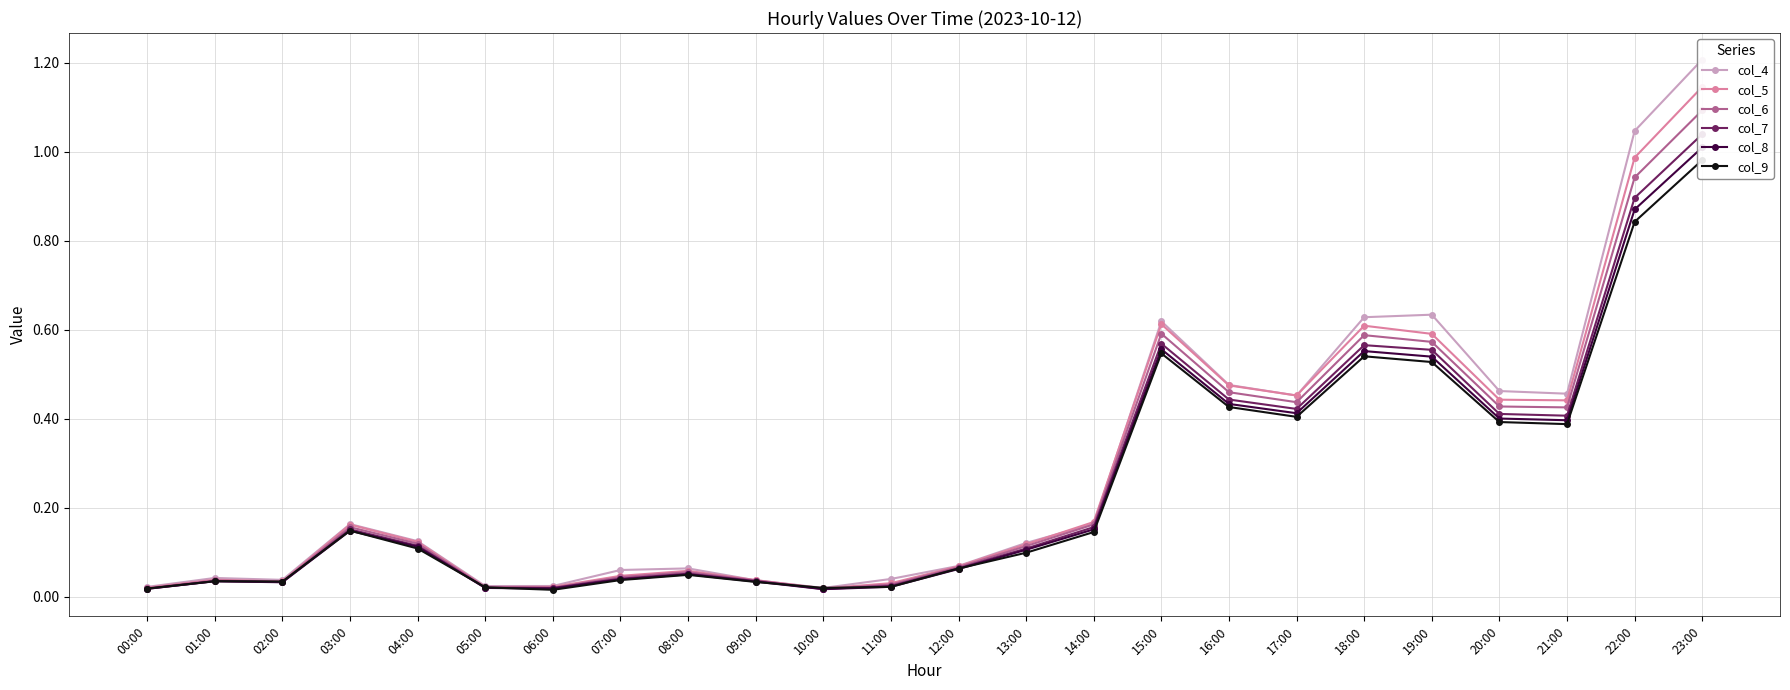

What is the difference between the second highest and second lowest values in the col_7 series?

0.9